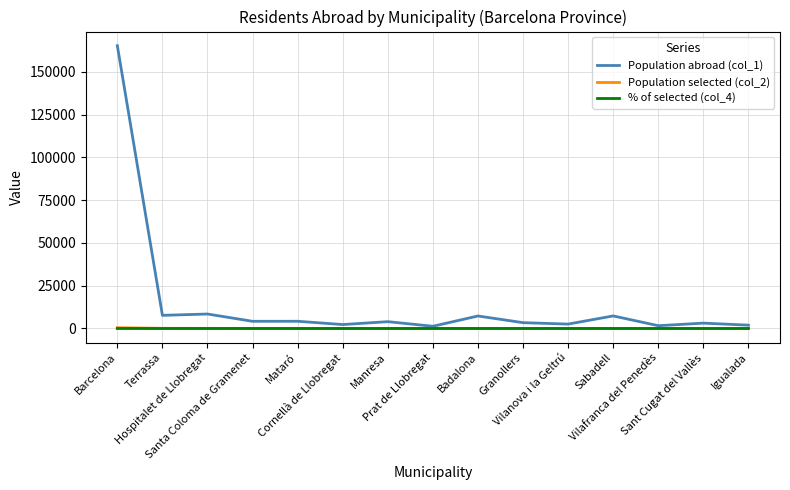

What is the sum of the Population abroad (col_1) values at Prat de Llobregat and Barcelona?

166498.0